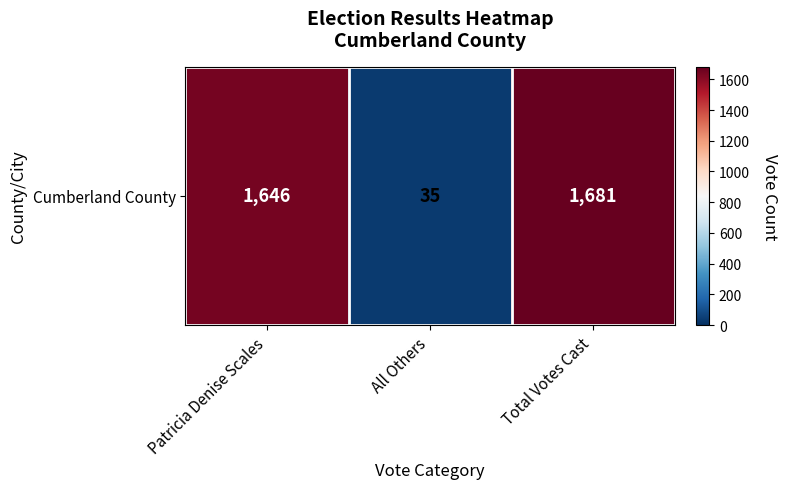

The chart shows a value of 59 at All Others. True or false?

False